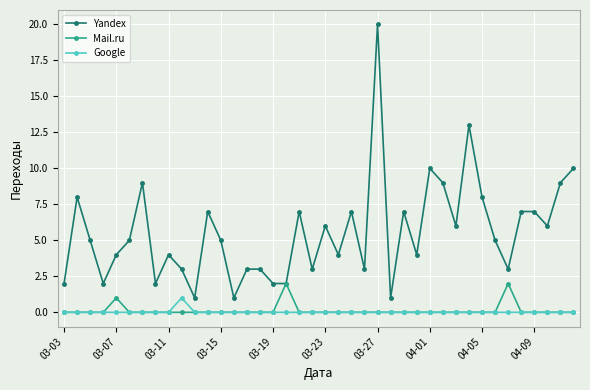

Count the number of data series in this chart.

3